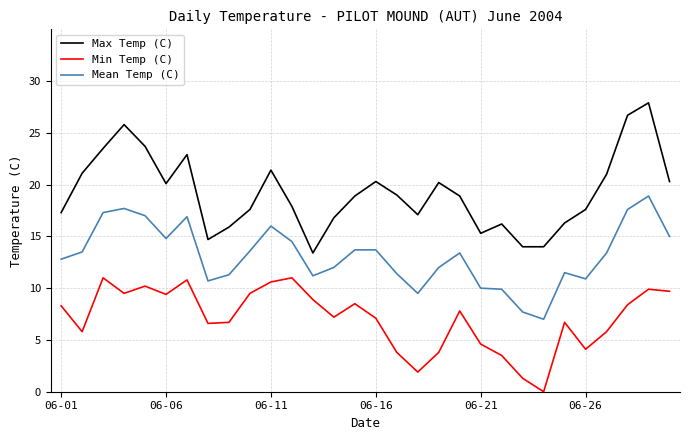

How many series are shown in this chart?

3